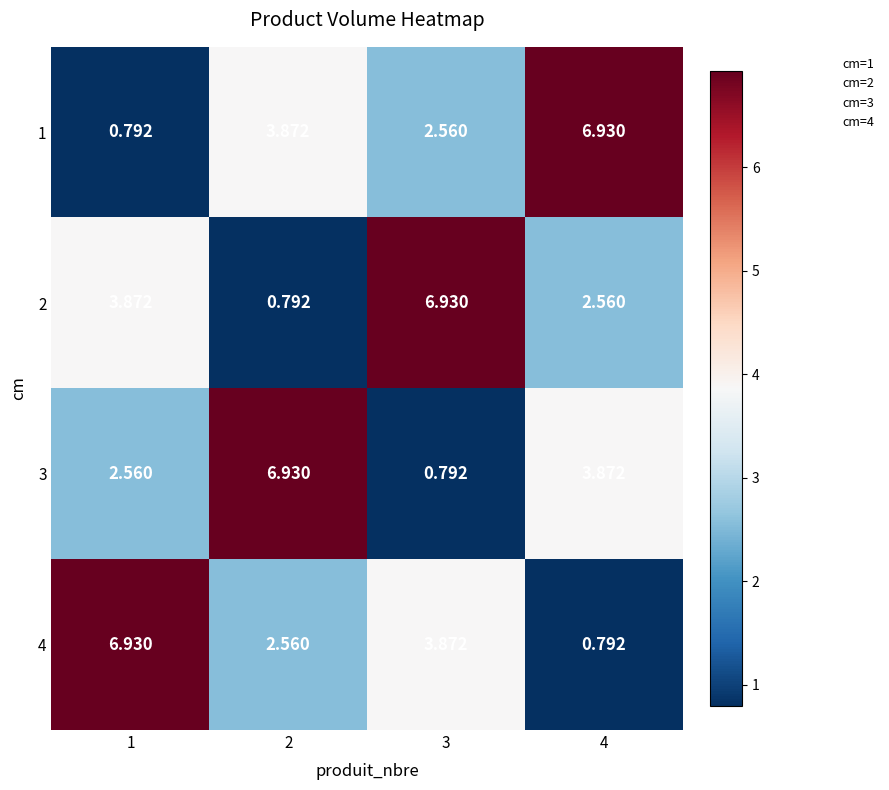

What is the difference between the highest and lowest values at 1?

6.1